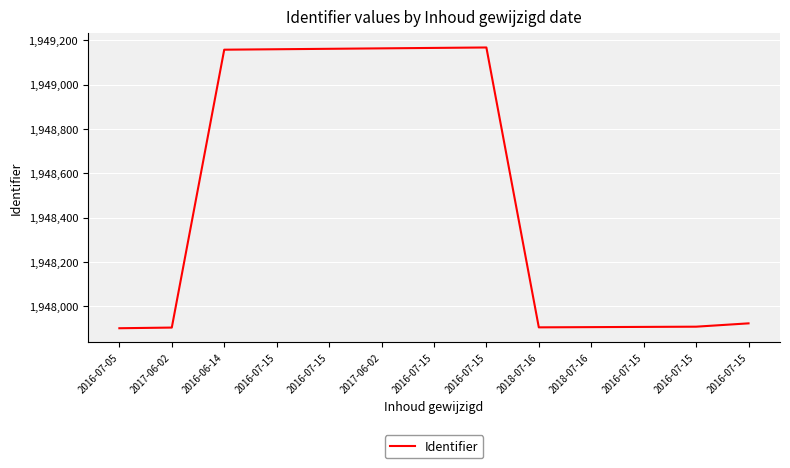

What is the smallest value displayed?

1947902